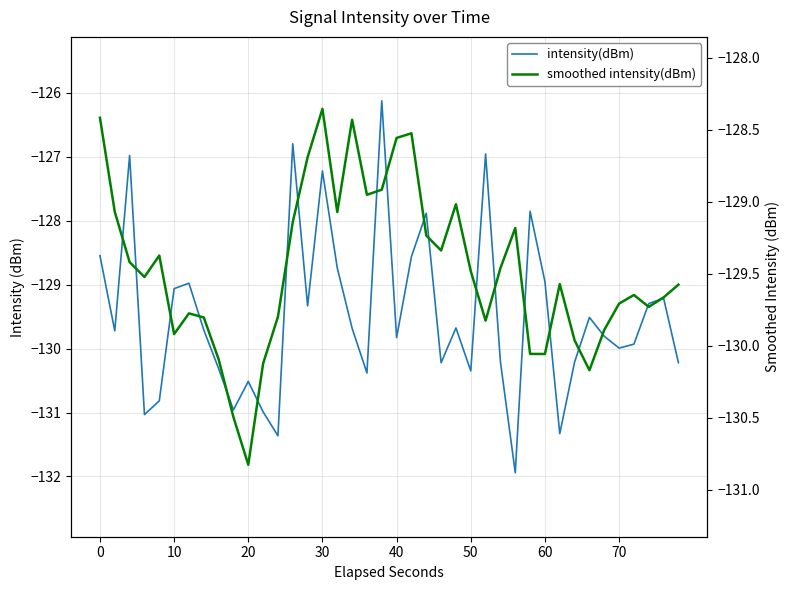

List the series in order of their peak value, highest first.

intensity(dBm), smoothed intensity(dBm)